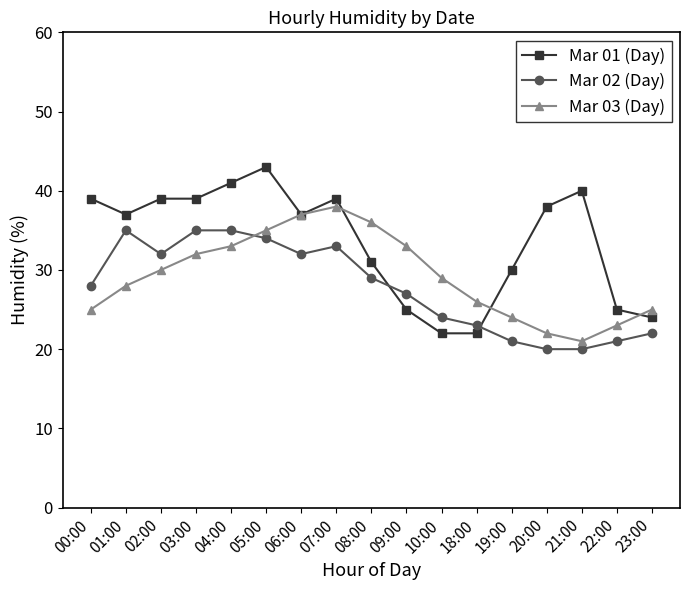

Is it true that Mar 01 (Day) equals 41 at 04:00?

True